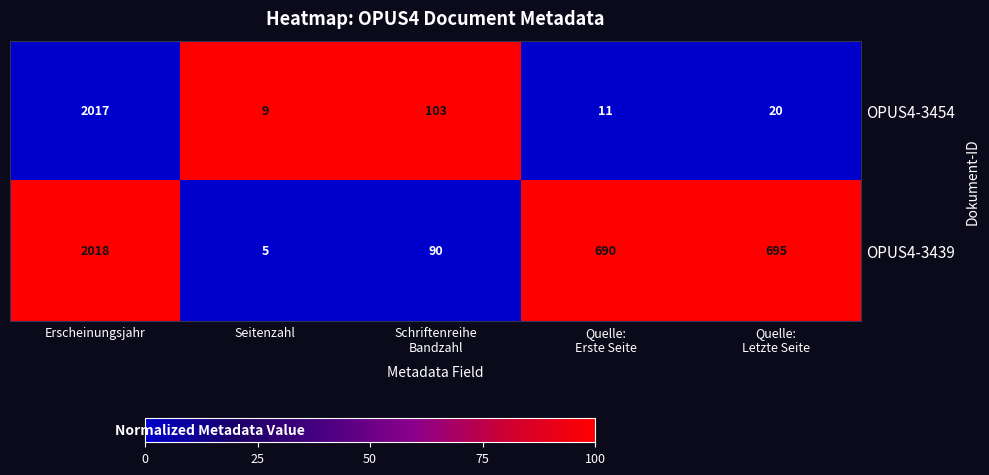

Where does the OPUS4-3454 series first go above 20?

Erscheinungsjahr